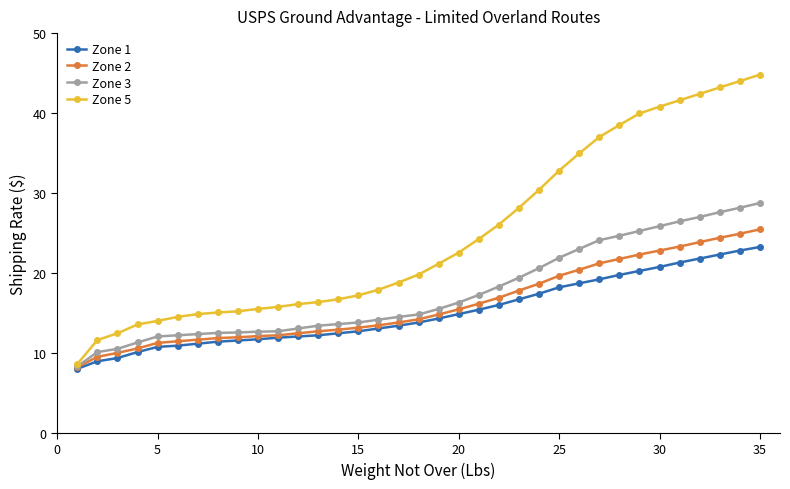

What is the maximum value shown in the chart?

44.8